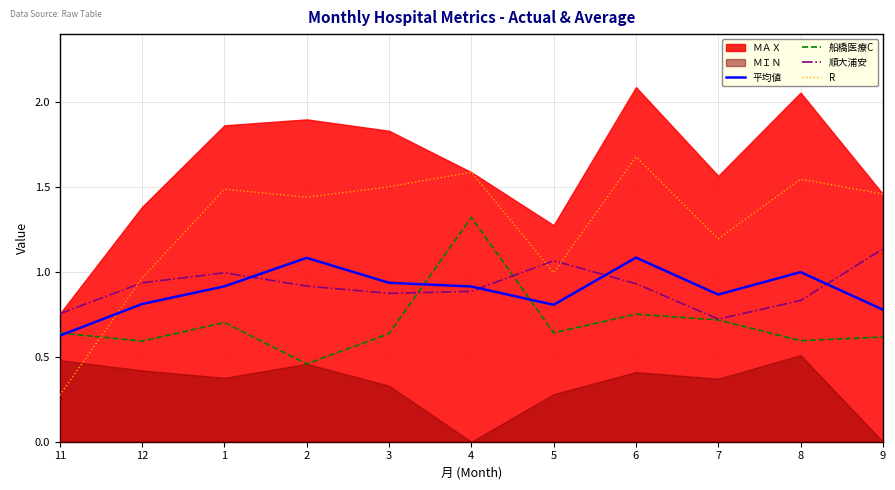

Which series changed the most between 3 and 4?

船橋医療C